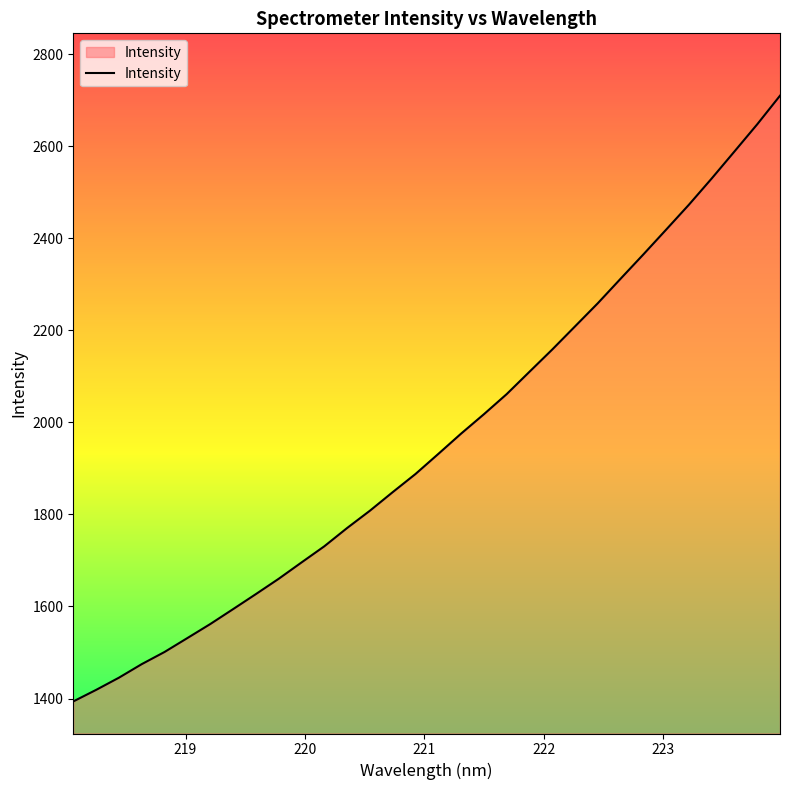

What is the difference between the maximum and minimum values?

1316.3